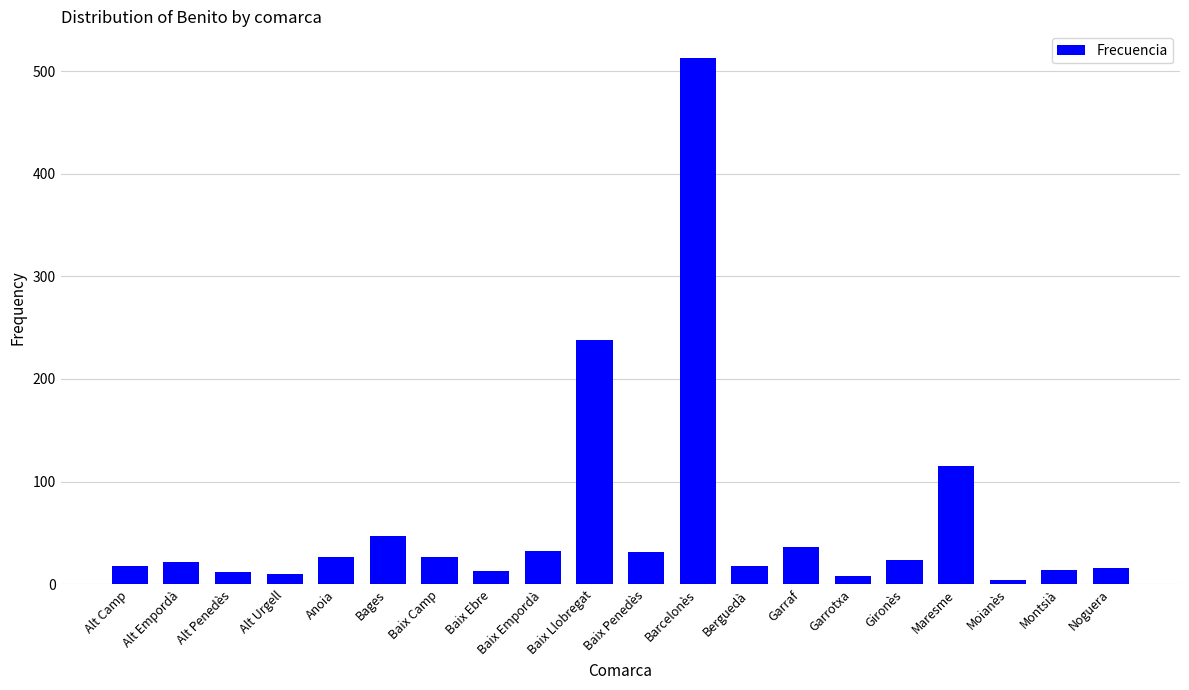

At which label is the value closest to 258?

Baix Llobregat